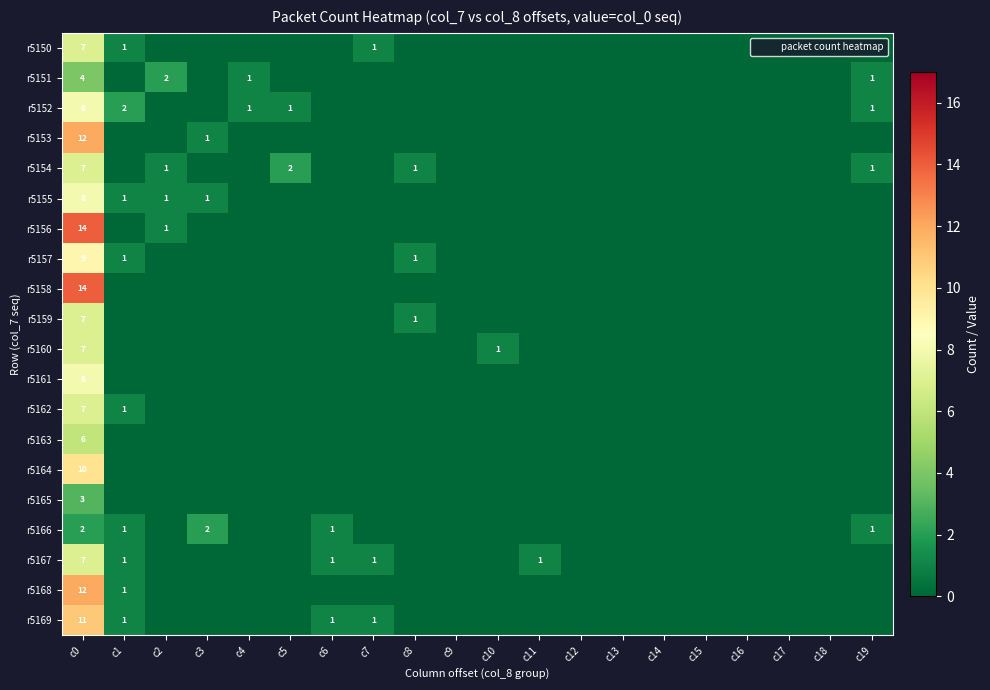

Between c1 and c6, which is larger?

c1